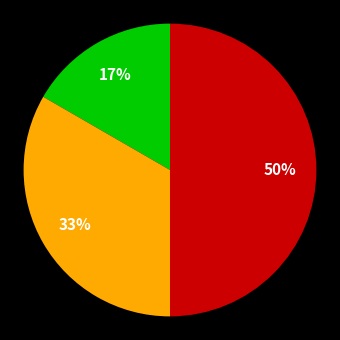

To the nearest percent, what is the difference between the largest and smallest slice percentages?

33%